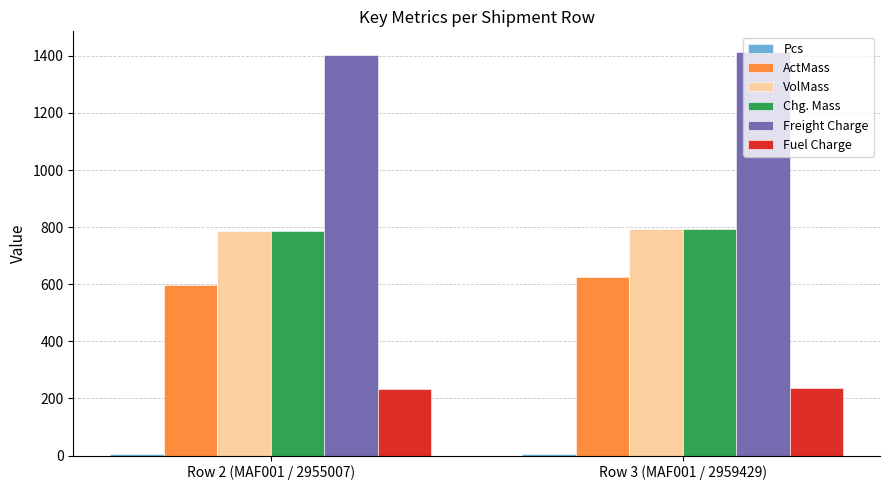

What is the difference between the VolMass values at Row 2 (MAF001 / 2955007) and Row 3 (MAF001 / 2959429)?

7.0